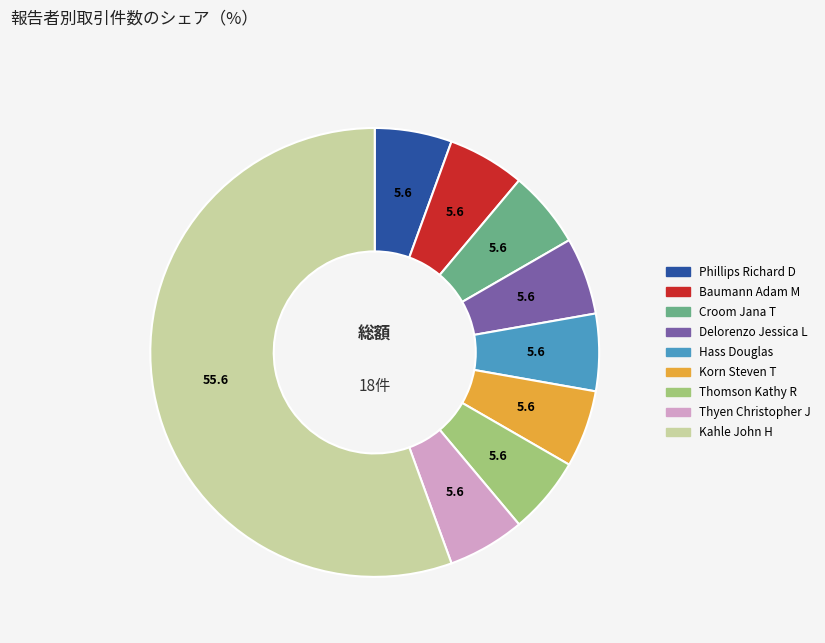

Which slice is the largest?

Kahle John H